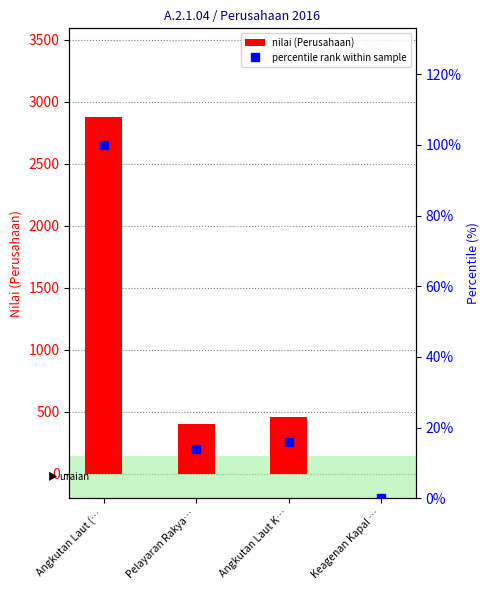

Reading right to left, transcribe all the data shown in this chart.

nilai (Perusahaan): 0.0	458.0	400.0	2875.0
percentile rank within sample: 0.0	15.9	13.9	100.0